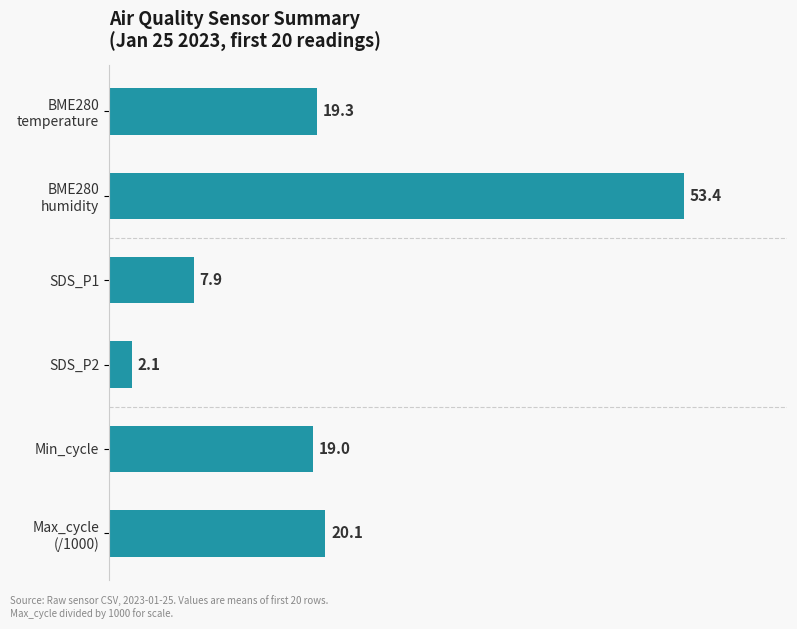

What is the smallest value displayed?

2.1